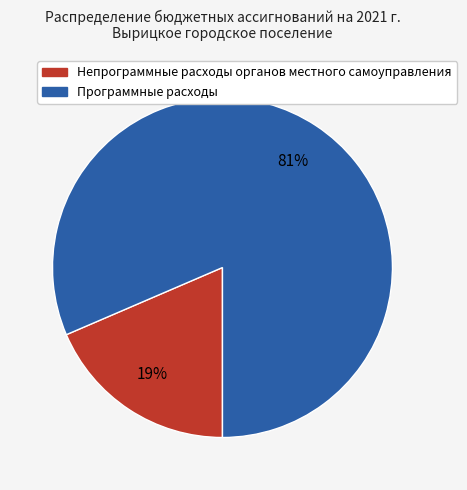

How many slices are in this pie chart?

2